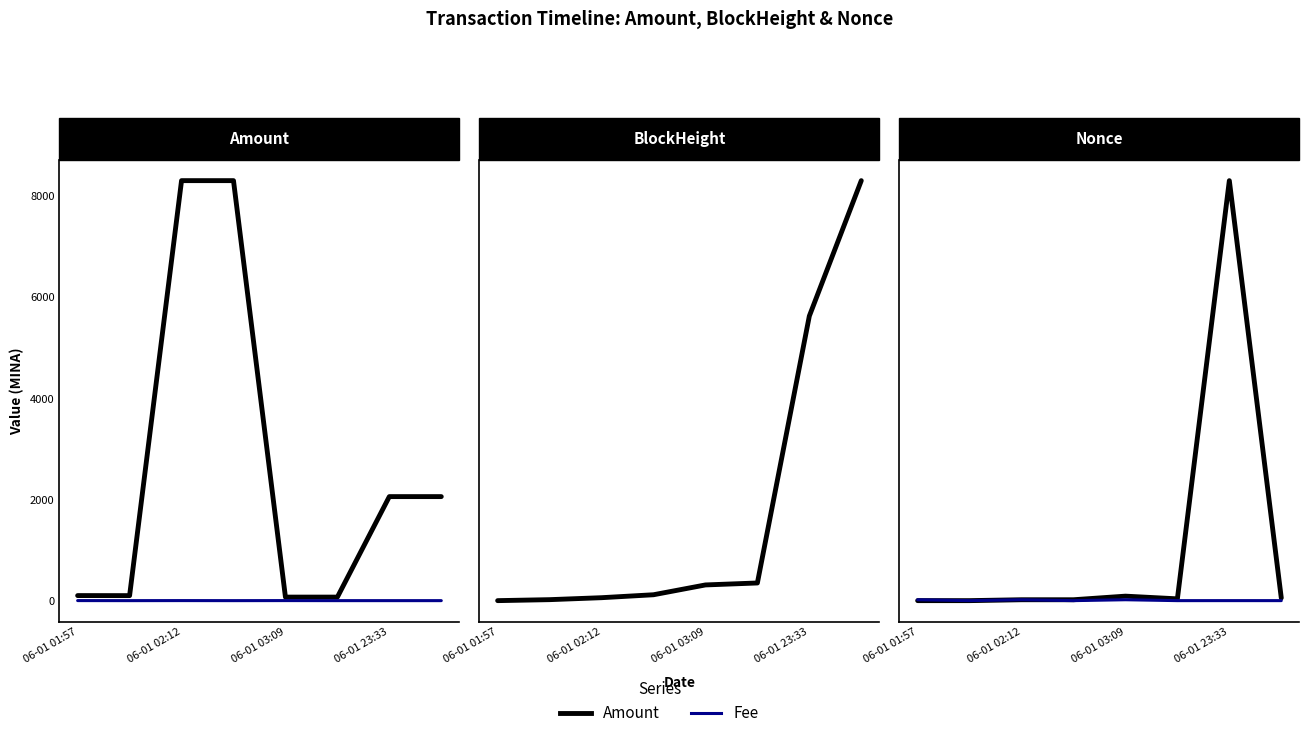

The value of Nonce at 06-01 02:12 is 0.0. True or false?

True